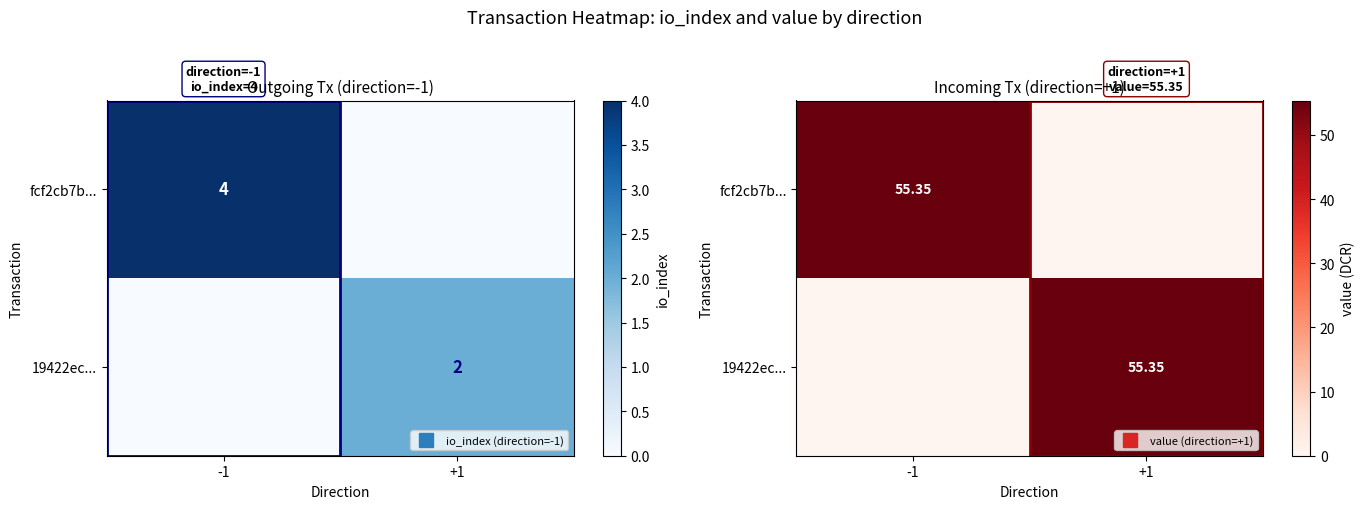

The 19422ec... series shows 35.1 at -1. True or false?

False